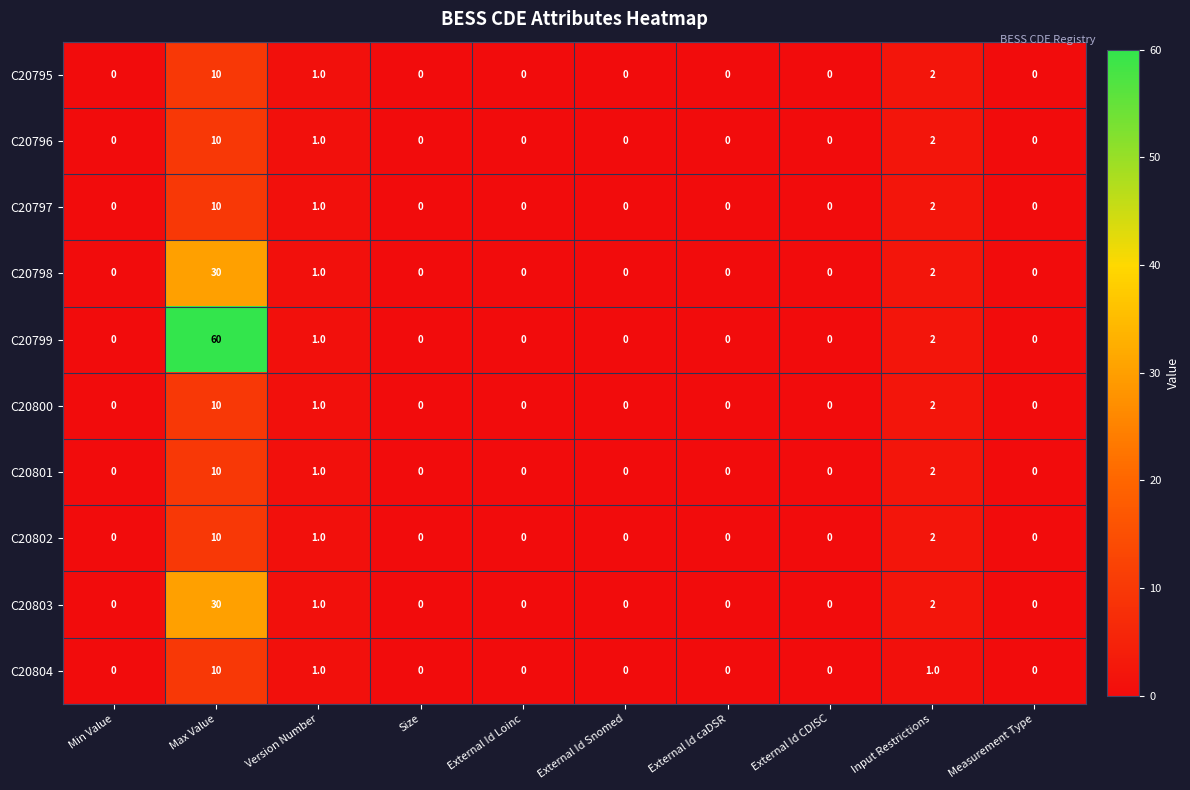

Which series has the largest range (max minus min)?

C20799